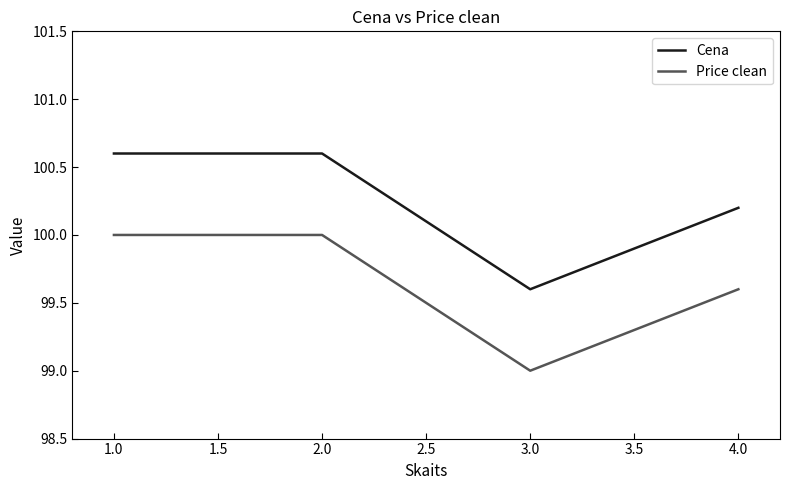

True or false: Cena has a value of 100.6 at 1.0.

True